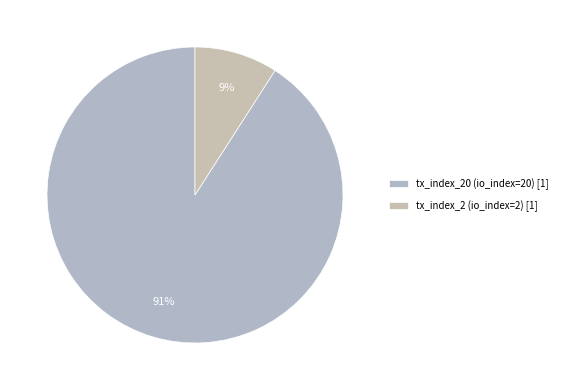

How many slices are in this pie chart?

2